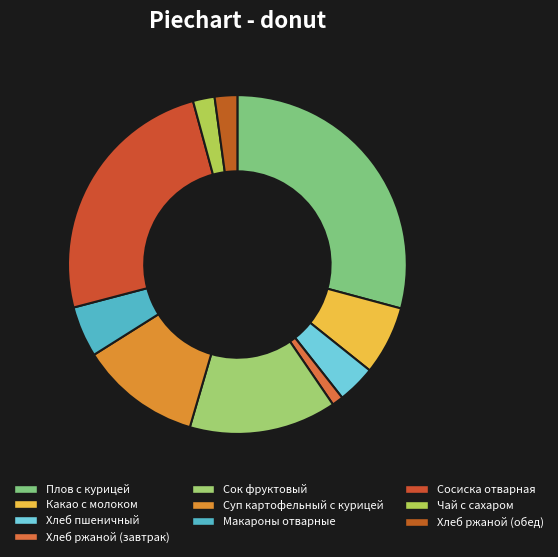

Rank the categories by value from lowest to highest.

Хлеб ржаной (завтрак), Чай с сахаром, Хлеб ржаной (обед), Хлеб пшеничный, Макароны отварные, Какао с молоком, Суп картофельный с курицей, Сок фруктовый, Сосиска отварная, Плов с курицей